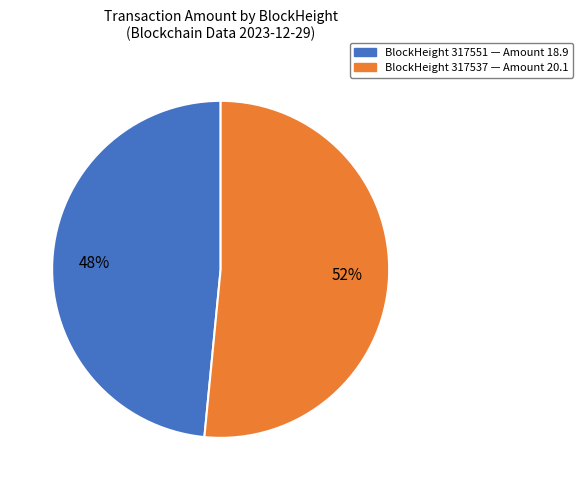

Is there any slice that represents more than half of the pie?

Yes